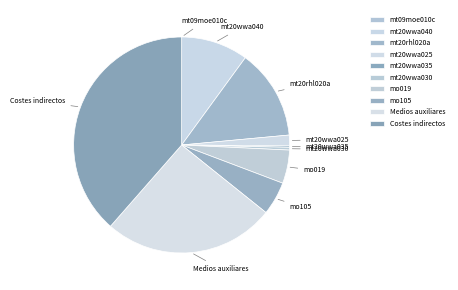

Does Costes indirectos represent more than half of the total?

No